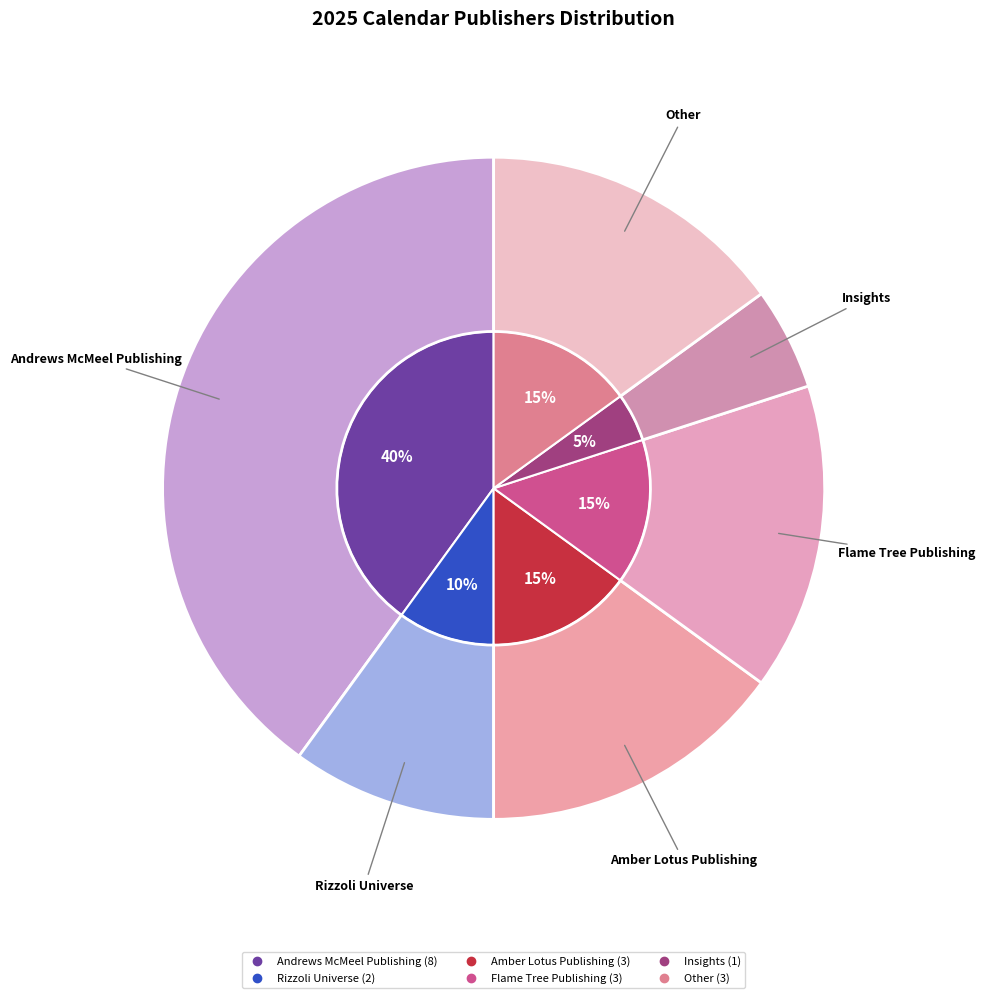

Count the number of slices in the pie.

6